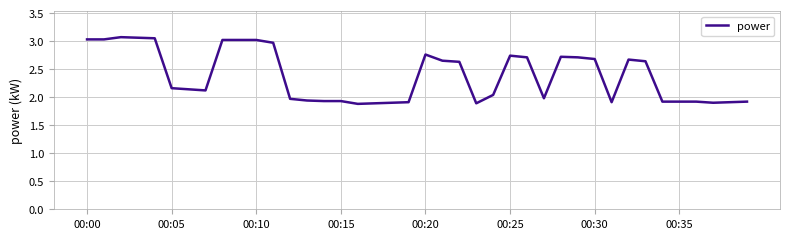

What is the difference between the second highest and minimum values?

1.2